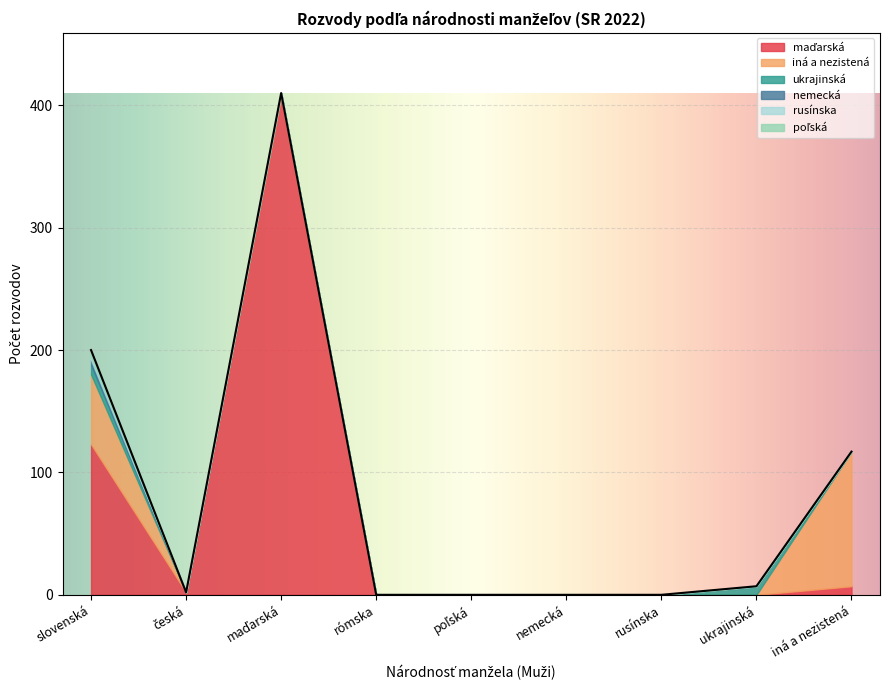

What is the label of the 2nd point from the left?

česká